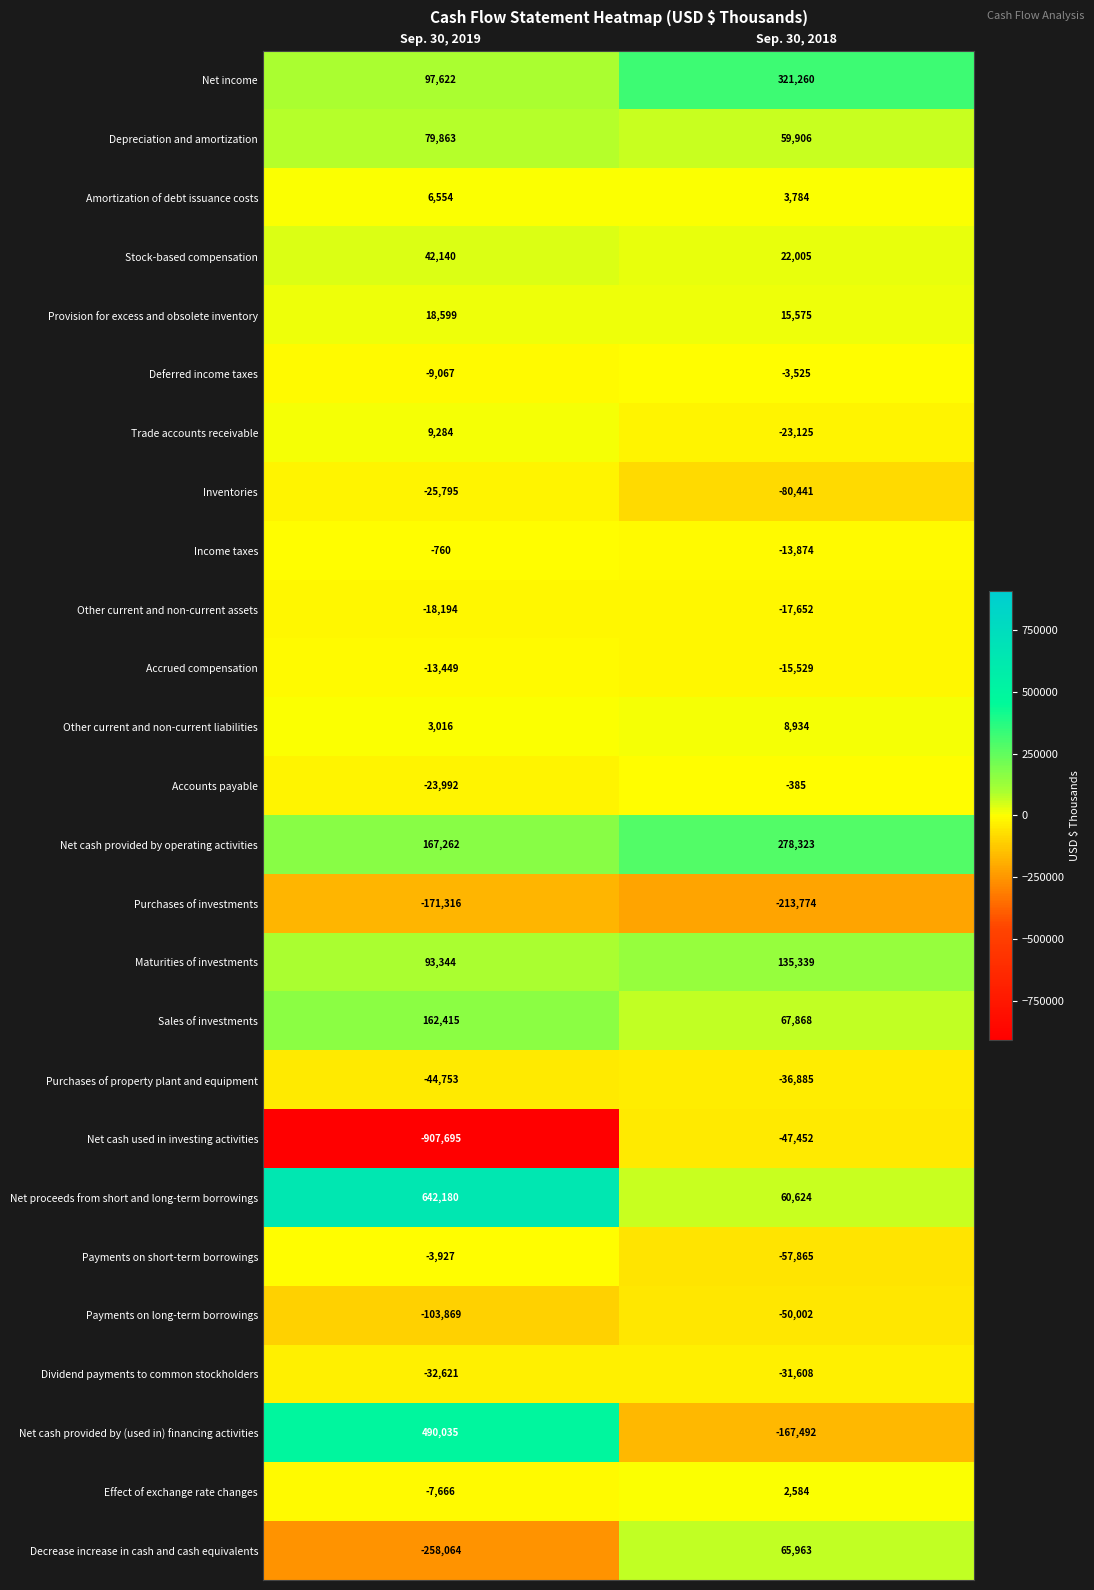

Rank the series at Sep. 30, 2019 from highest to lowest value.

Net proceeds from short and long-term borrowings, Net cash provided by (used in) financing activities, Net cash provided by operating activities, Sales of investments, Net income, Maturities of investments, Depreciation and amortization, Stock-based compensation, Provision for excess and obsolete inventory, Trade accounts receivable, Amortization of debt issuance costs, Other current and non-current liabilities, Income taxes, Payments on short-term borrowings, Effect of exchange rate changes, Deferred income taxes, Accrued compensation, Other current and non-current assets, Accounts payable, Inventories, Dividend payments to common stockholders, Purchases of property plant and equipment, Payments on long-term borrowings, Purchases of investments, Decrease increase in cash and cash equivalents, Net cash used in investing activities